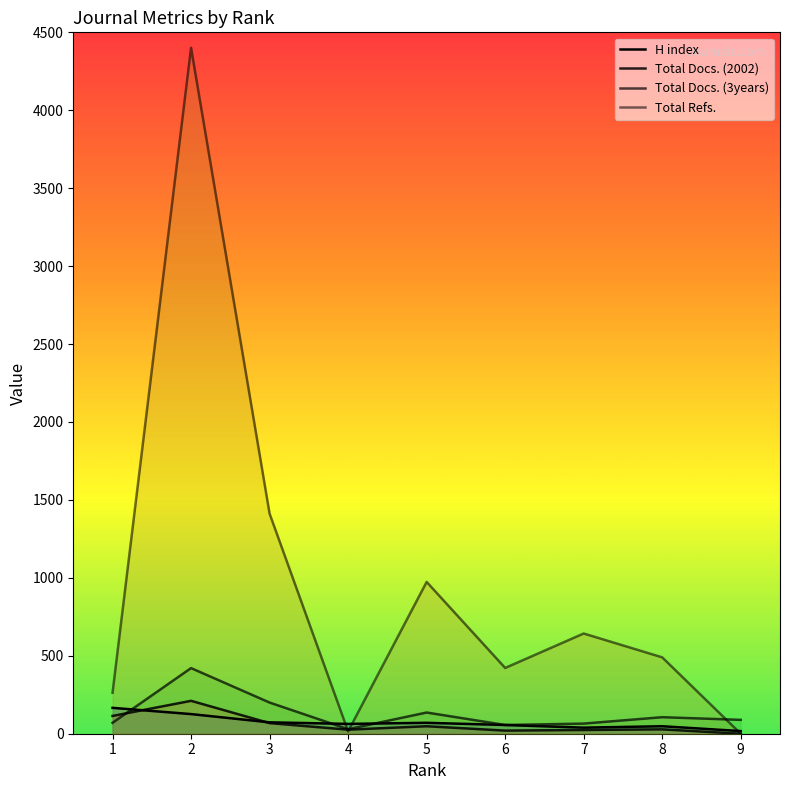

Where is the first local maximum for Total Refs.?

2